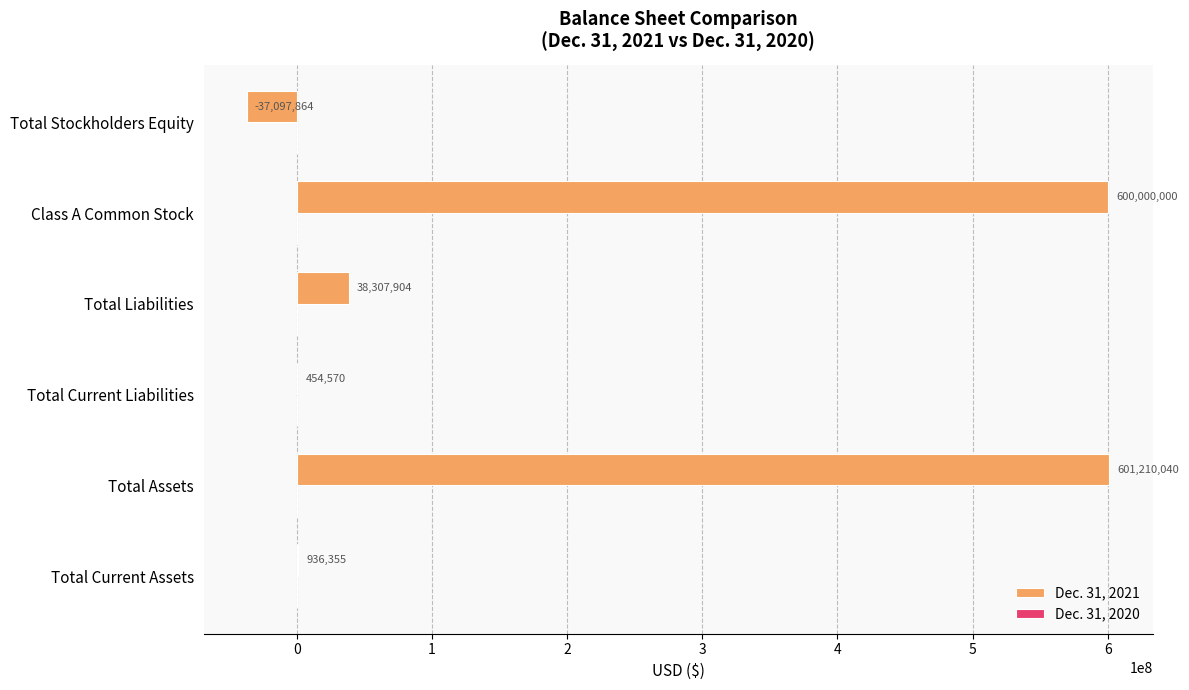

Which series changed the most between Total Assets and Class A Common Stock?

Dec. 31, 2021